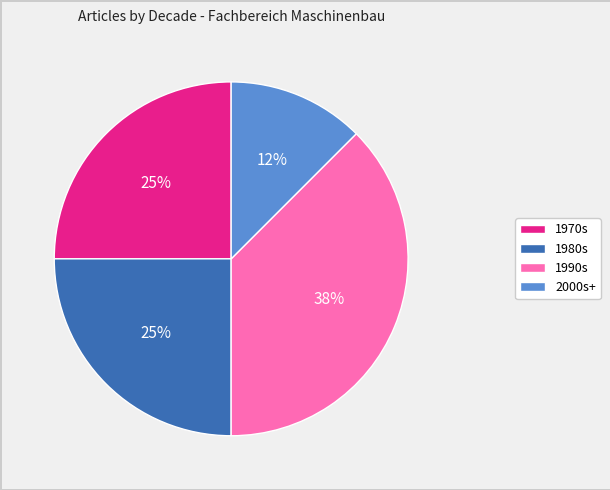

Combined, do 1970s and 1990s account for over 50%?

Yes